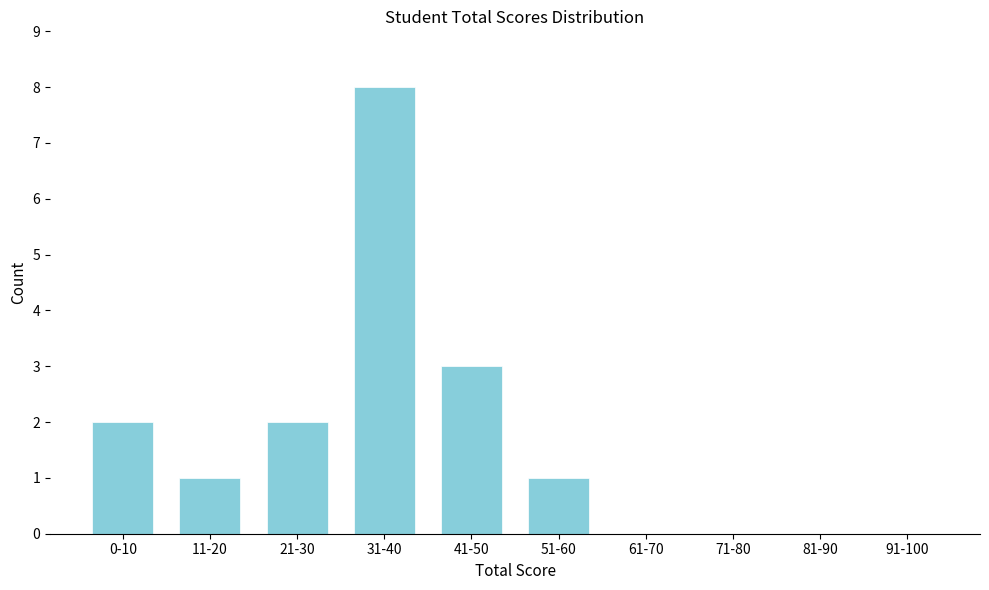

Reading right to left, transcribe all the data shown in this chart.

91-100=0	81-90=0	71-80=0	61-70=0	51-60=1	41-50=3	31-40=8	21-30=2	11-20=1	0-10=2